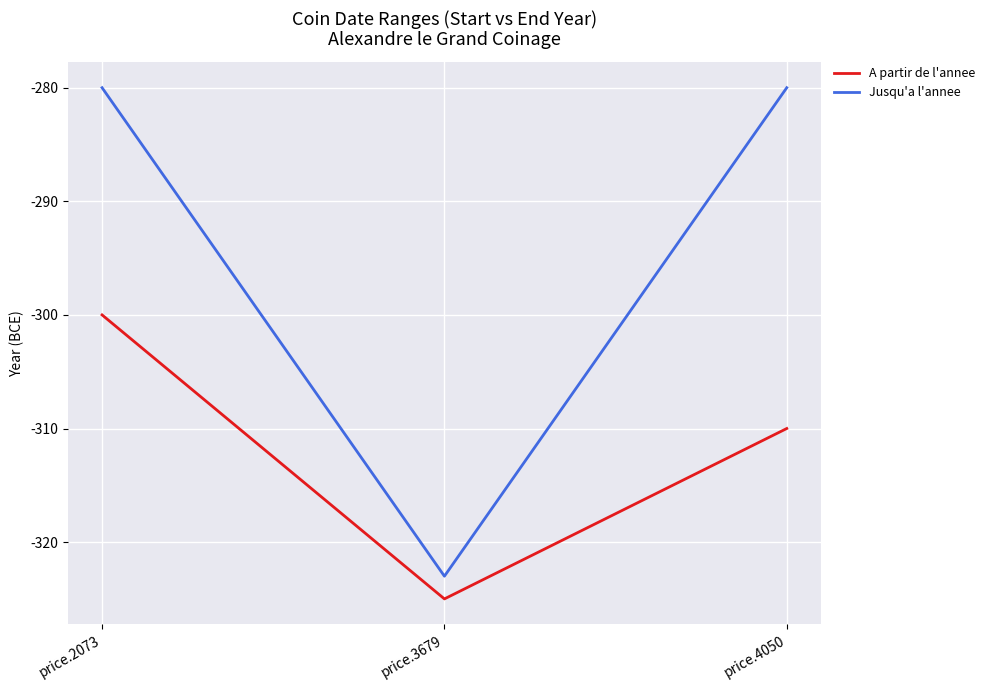

Reading left to right, what are all the values shown in this chart?

A partir de l'annee: price.2073=-300	price.3679=-325	price.4050=-310
Jusqu'a l'annee: price.2073=-280	price.3679=-323	price.4050=-280